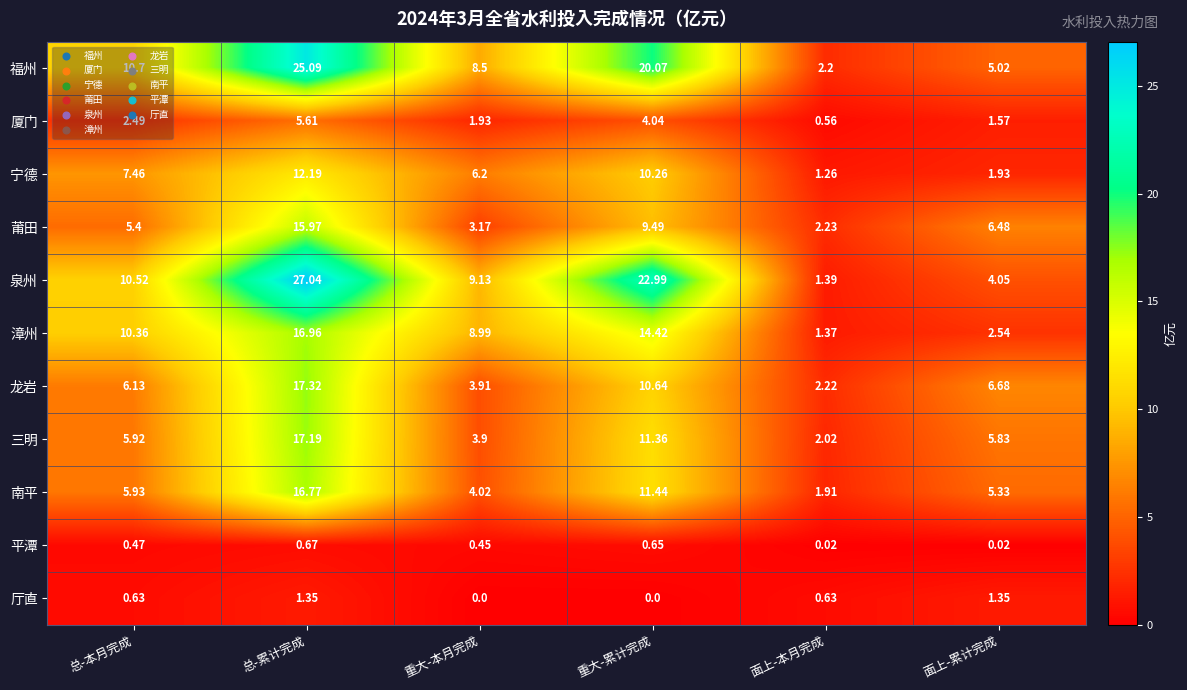

At which category is the sum across all series the highest?

总-累计完成